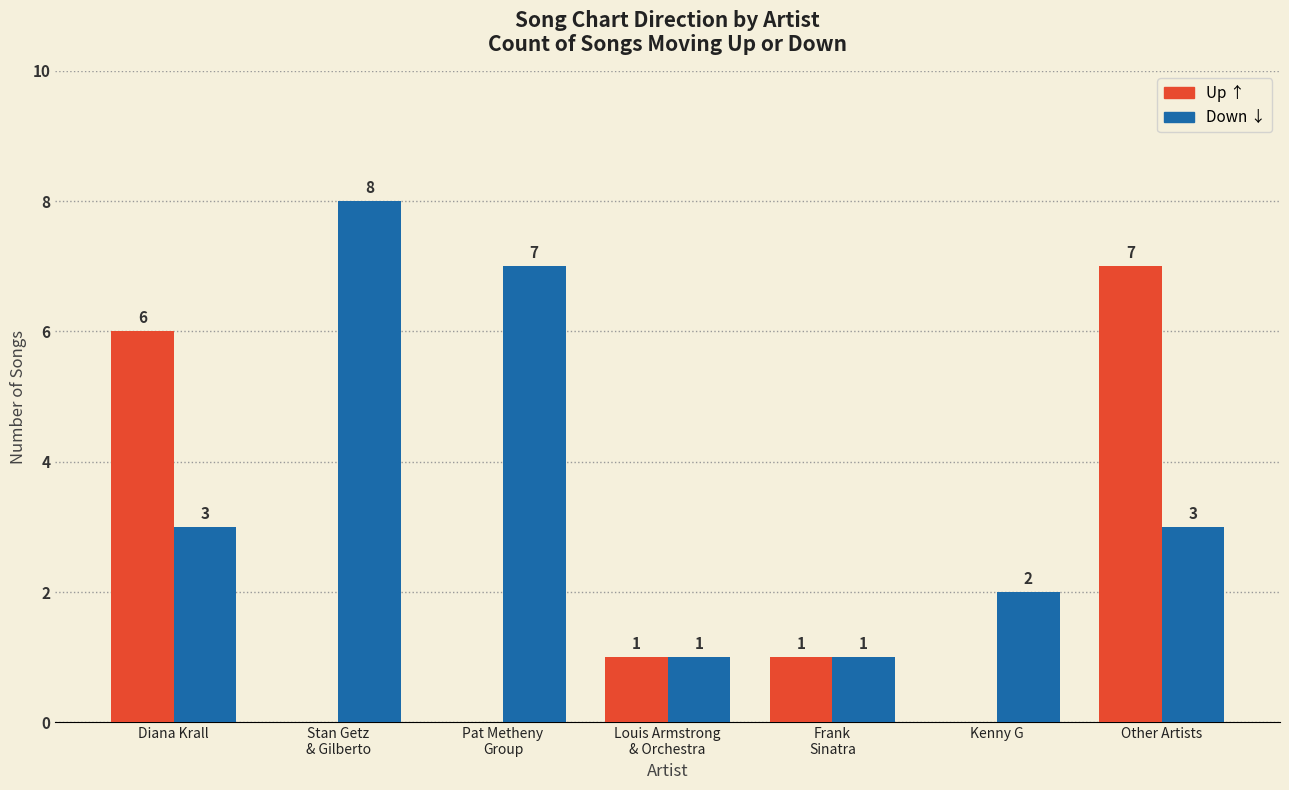

What is the maximum value shown in the chart?

8